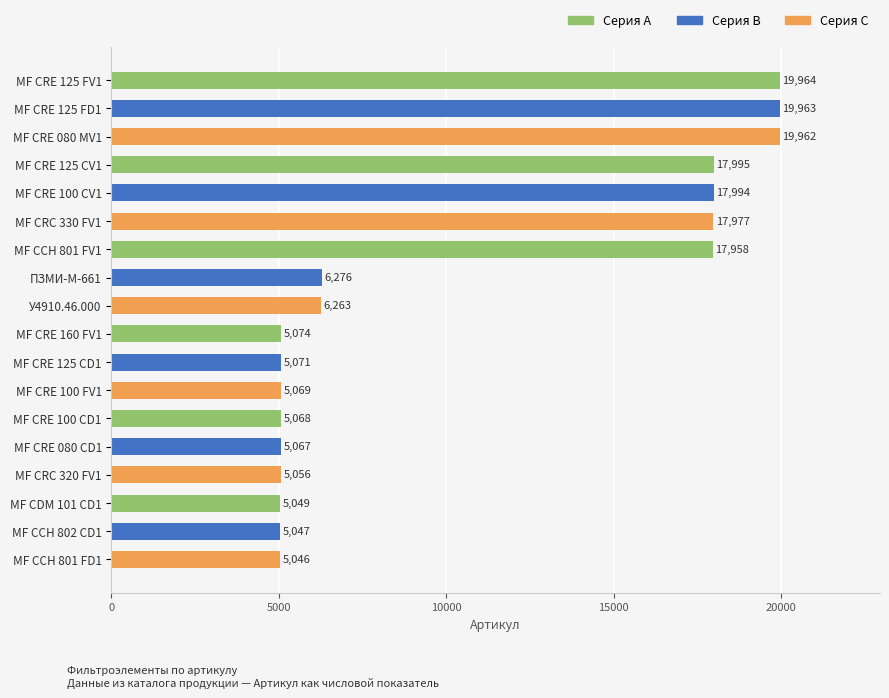

Count the number of categories in the chart.

18